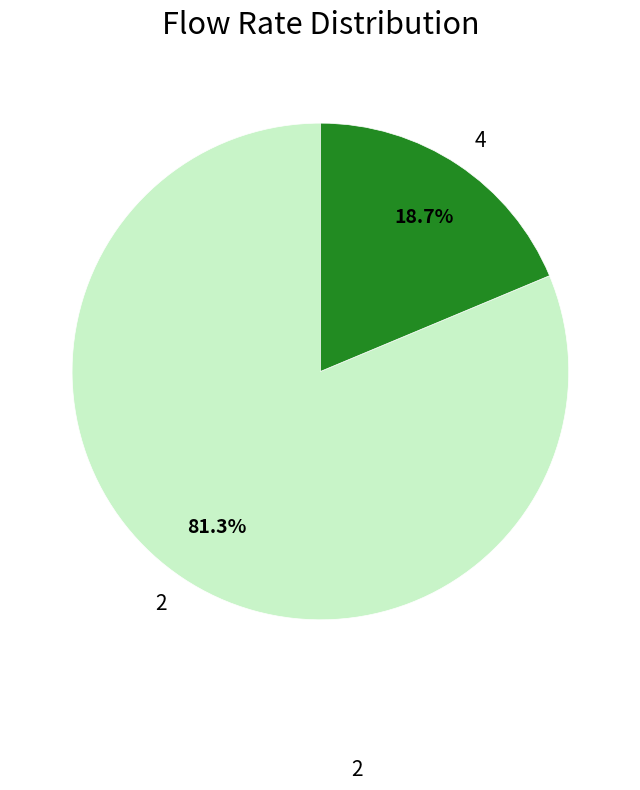

Which slice is the smallest?

4